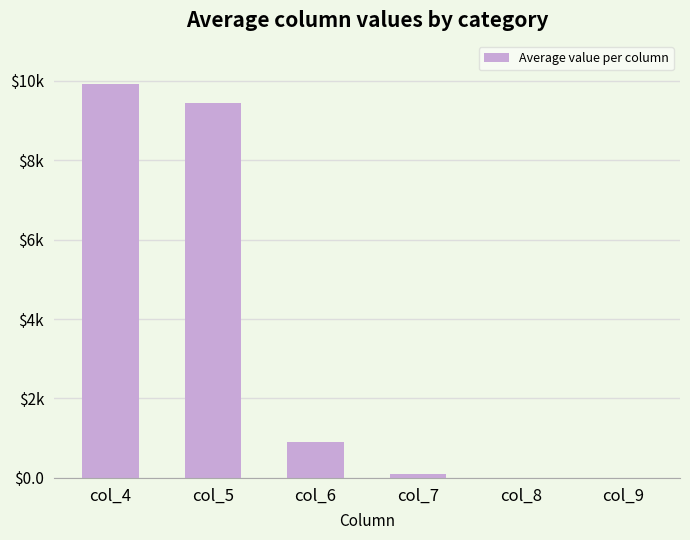

Are the bars horizontal?

No